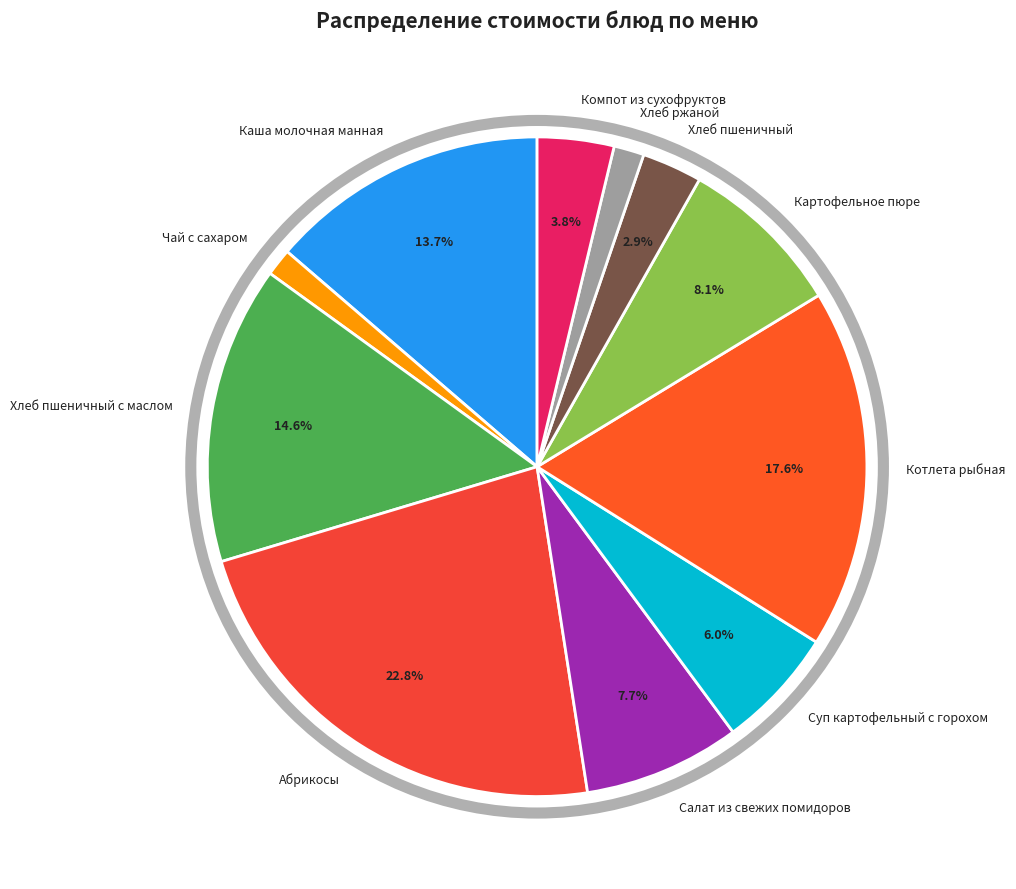

Is Абрикосы the majority of the pie?

No